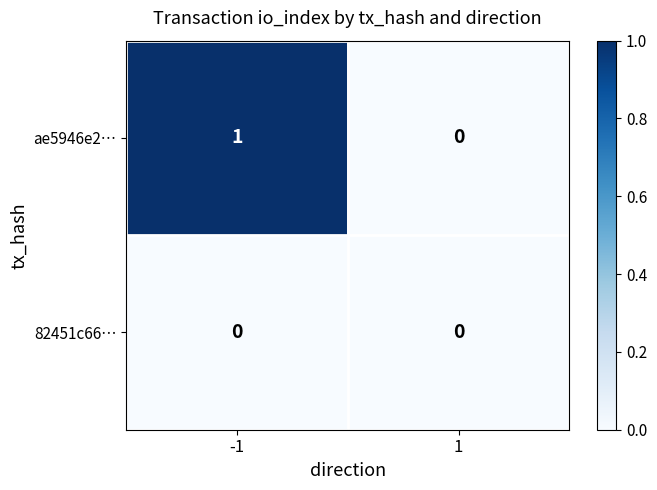

Reading left to right, list all the values displayed in this chart.

ae5946e2…: 1	0
82451c66…: 0	0